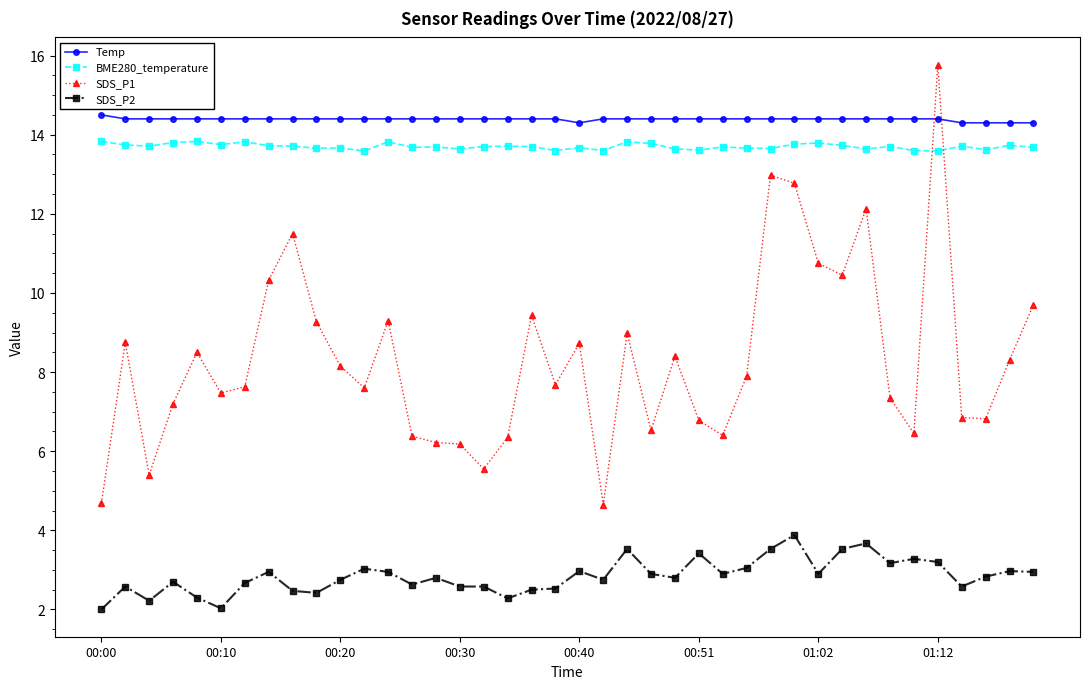

Which series has the largest range (max minus min)?

SDS_P1